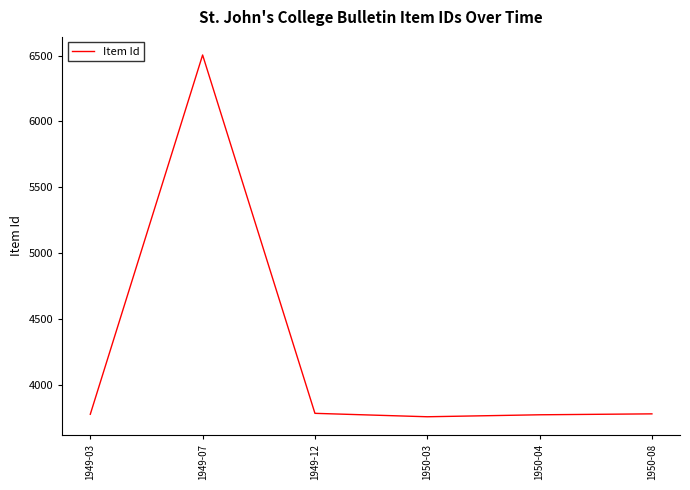

Approximately how many times larger is the value at 1949-07 compared to 1950-04?

1.7